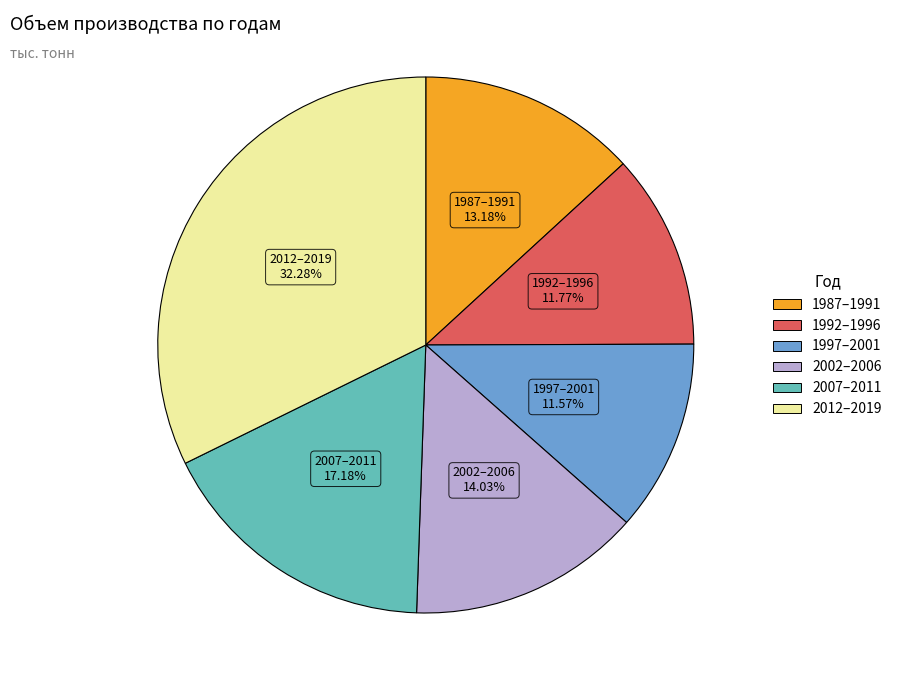

Is there any slice that represents more than half of the pie?

No